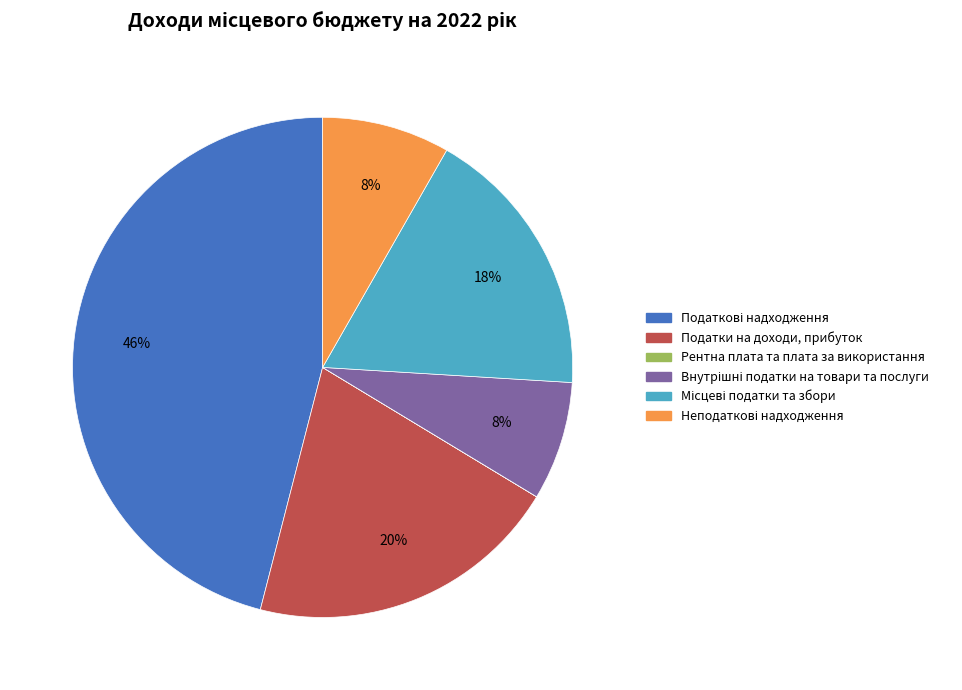

To the nearest percent, what is the average slice percentage?

17%